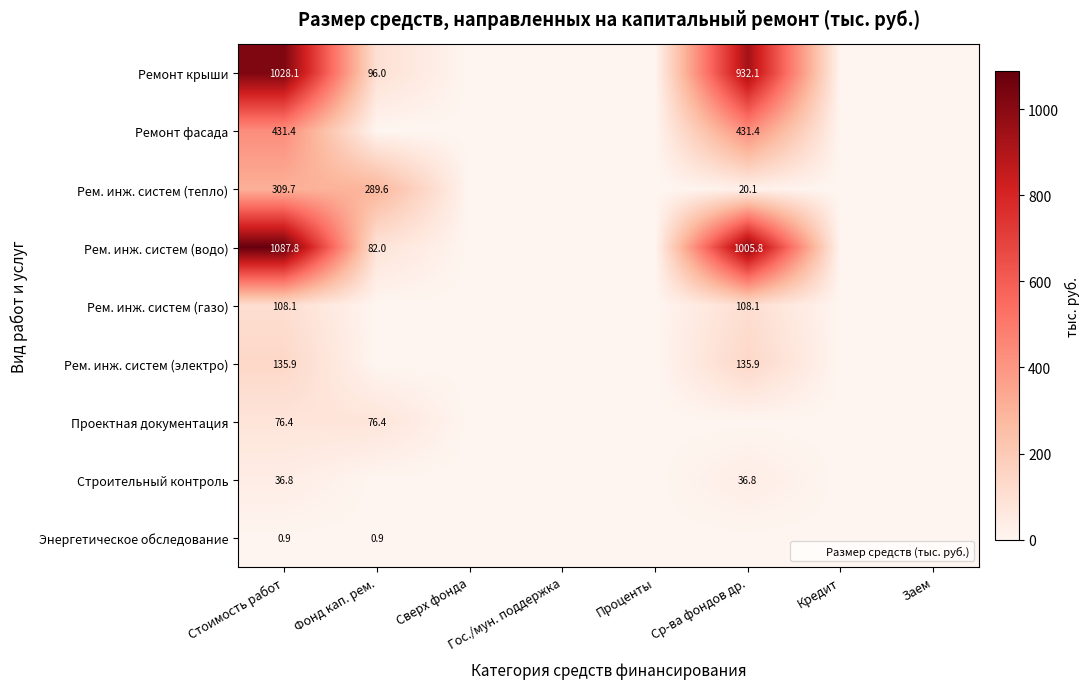

At which category does the chart reach its peak across all series?

Стоимость работ